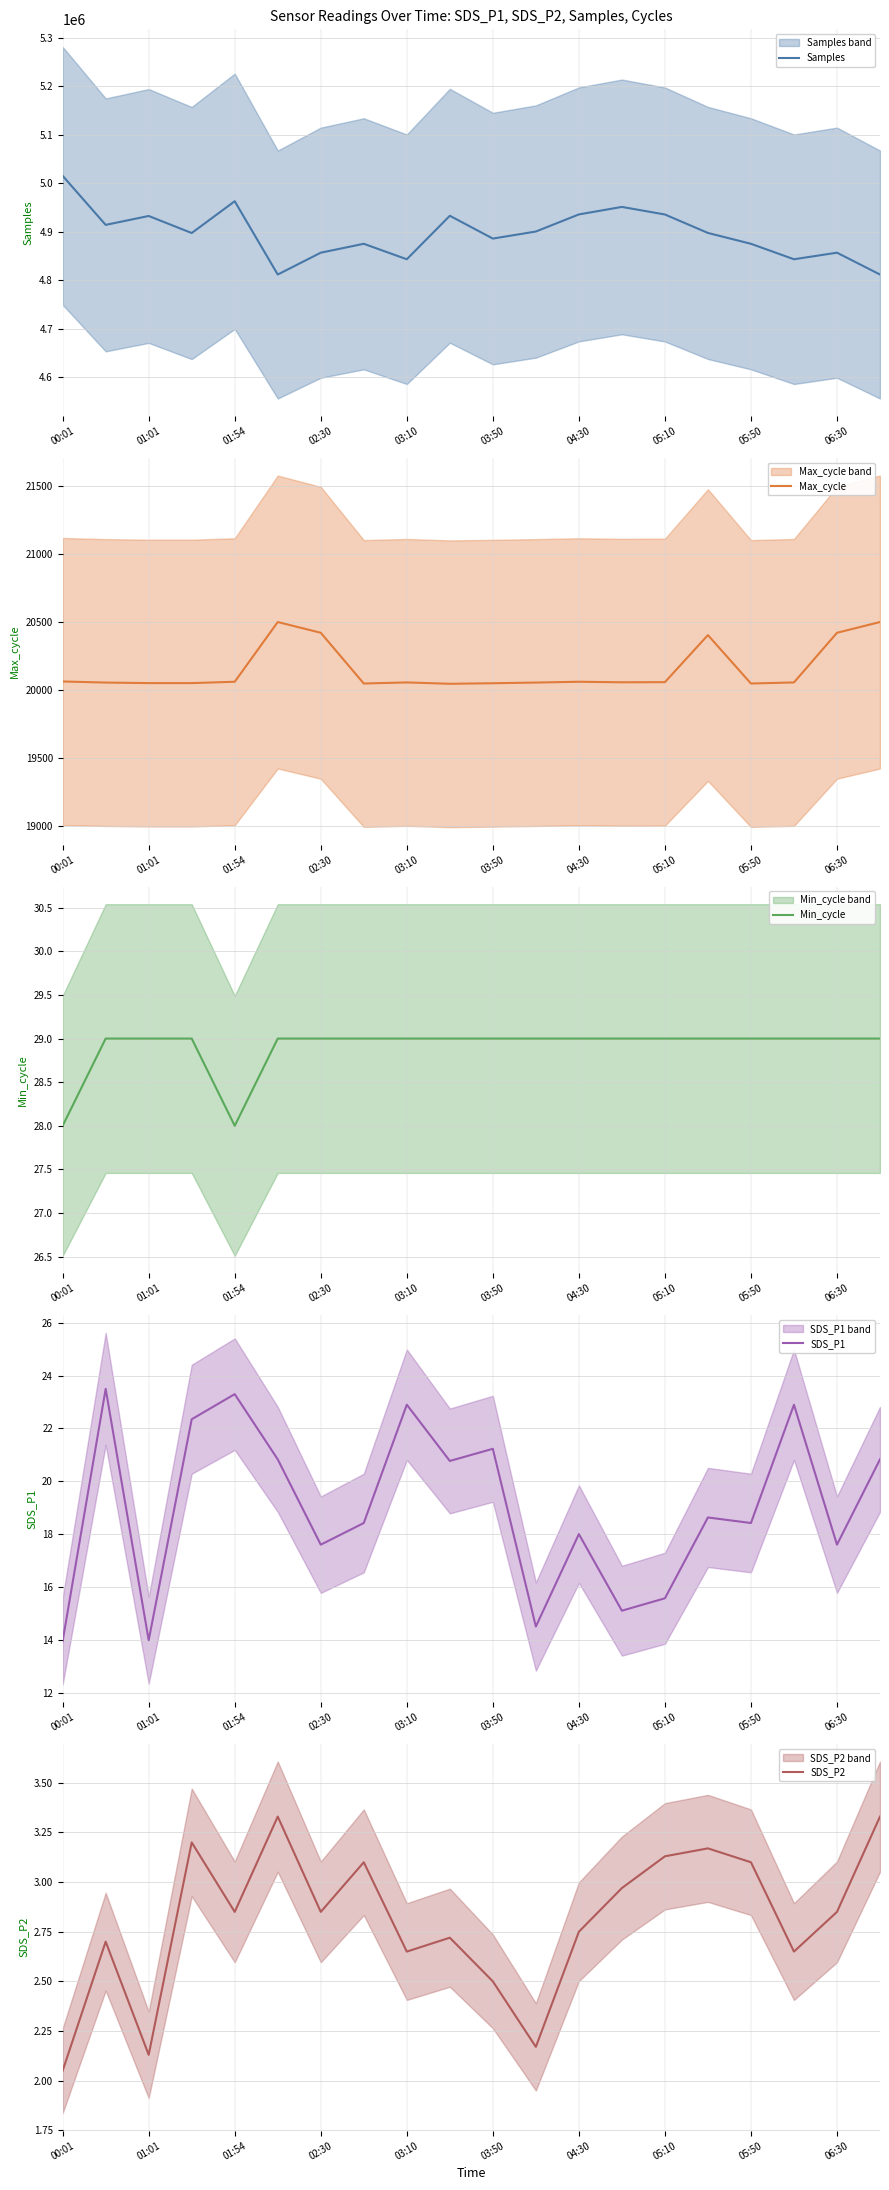

The Samples series shows 7561556.5 at 05:10. True or false?

False